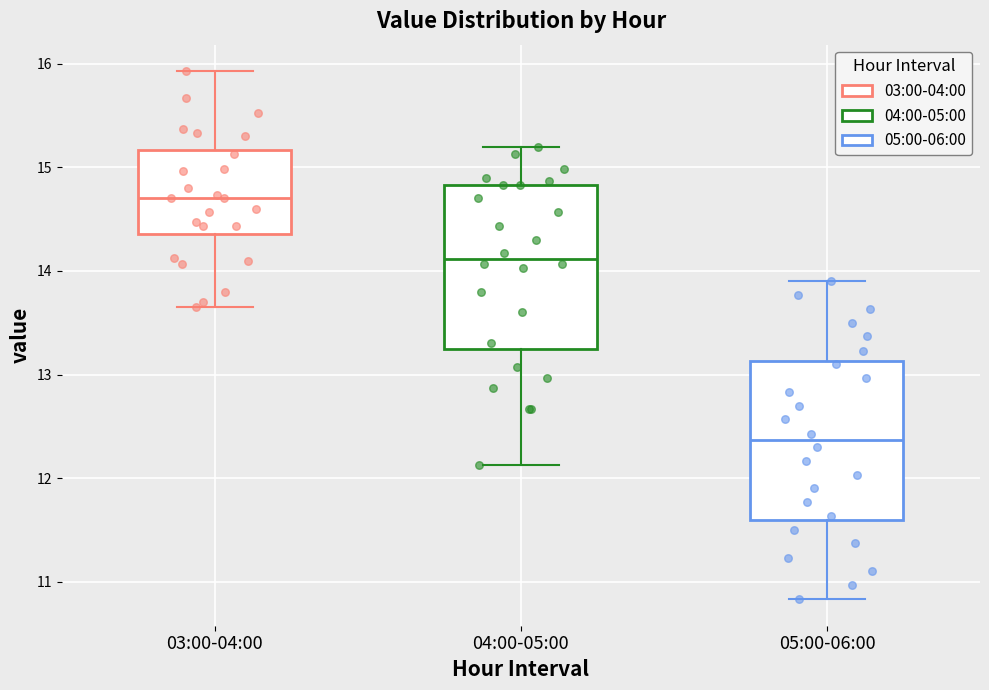

Where does the upper whisker of the box for 04:00-05:00 end on the y-axis? The values are not printed on the chart, so give them approximately, as read against the axis.

15.2